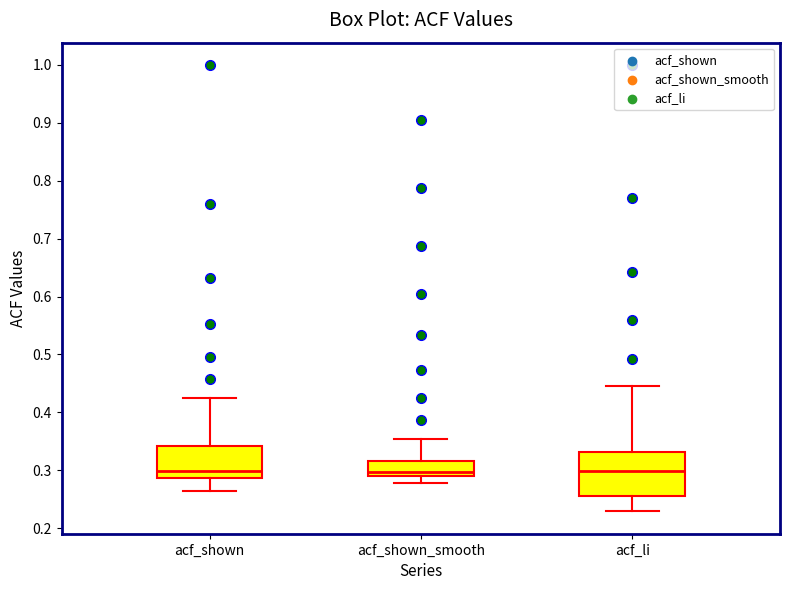

Where does the lower whisker of the box for acf_li end on the y-axis? The values are not printed on the chart, so give them approximately, as read against the axis.

0.23